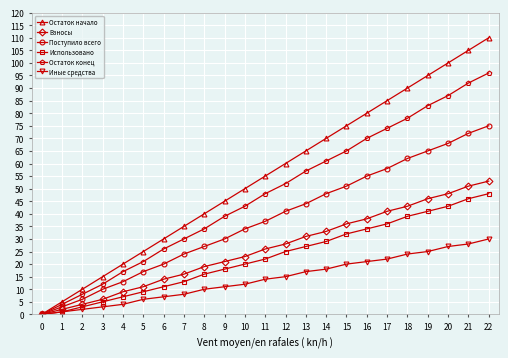

At which label does Взносы reach its peak?

22